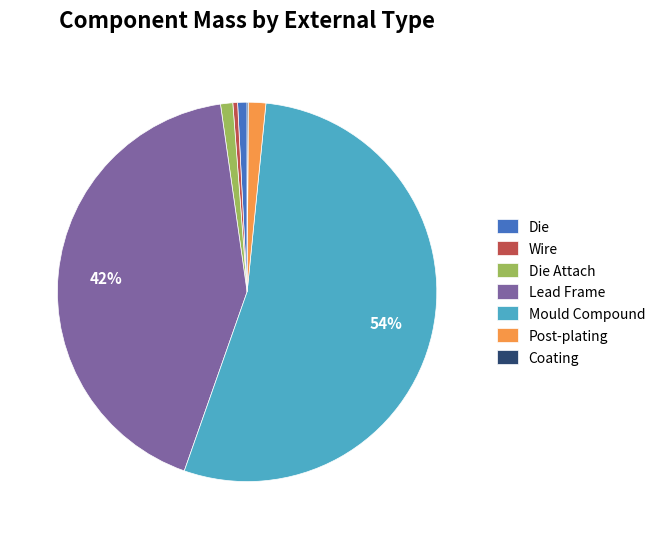

Does Wire account for over 50% of the chart?

No